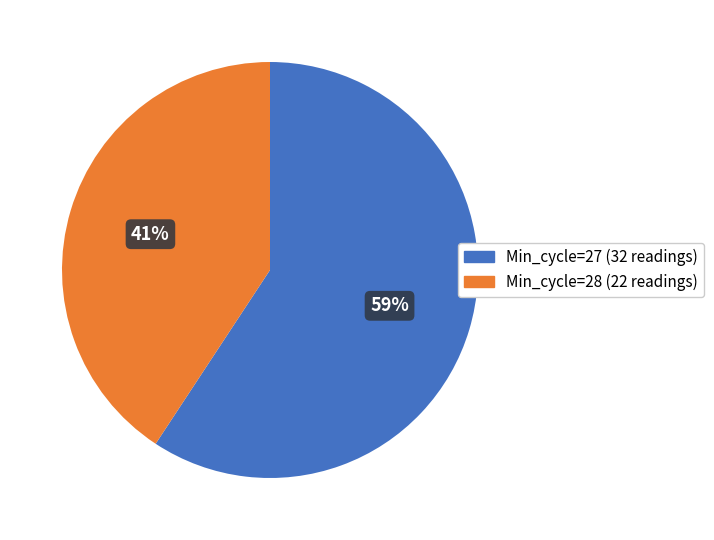

To the nearest percent, what is the average slice percentage?

50%